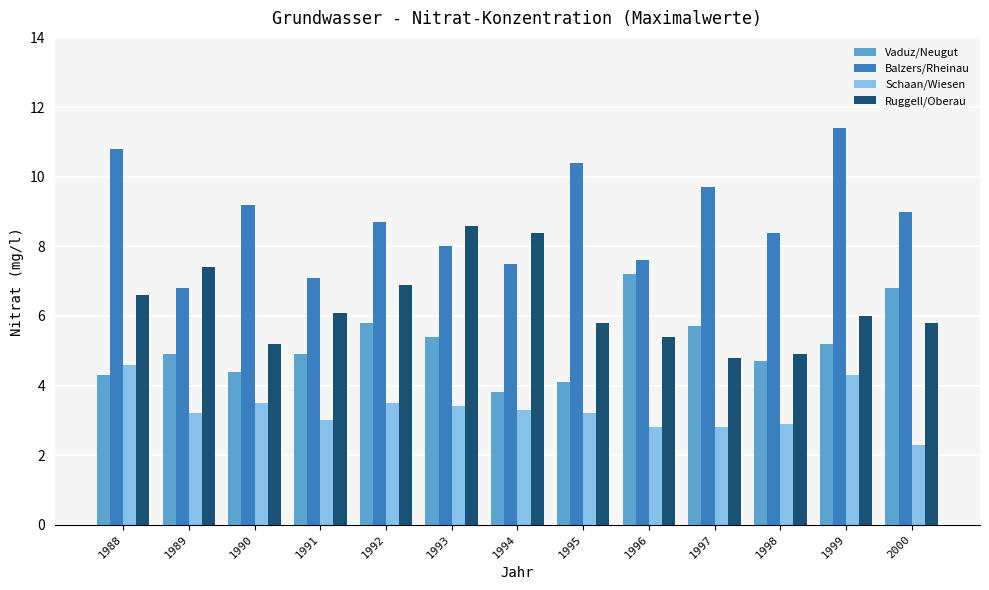

What is the lowest value of the Ruggell/Oberau series?

4.8